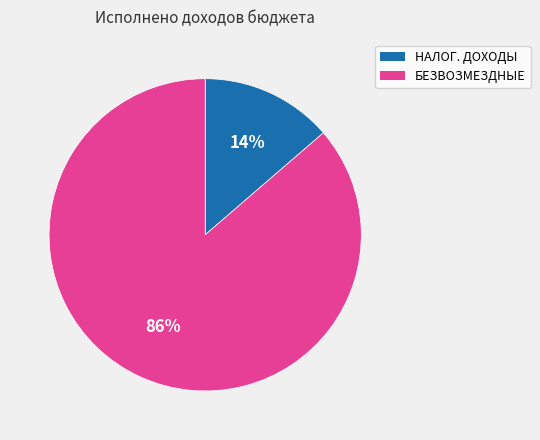

Is there any slice that represents more than half of the pie?

Yes